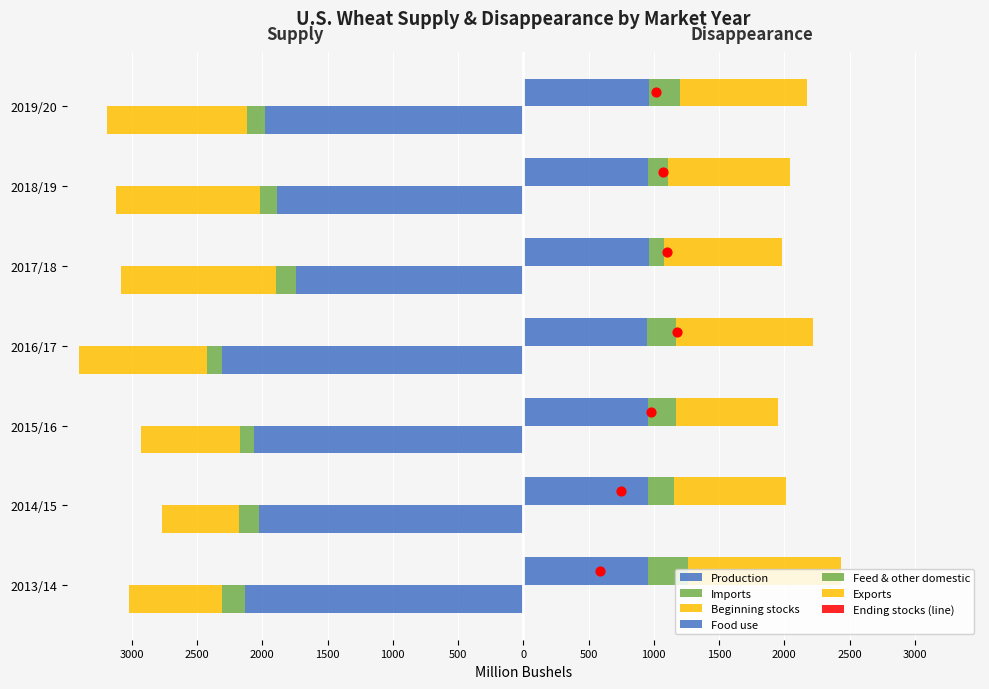

Which series contains the highest Y value?

Exports